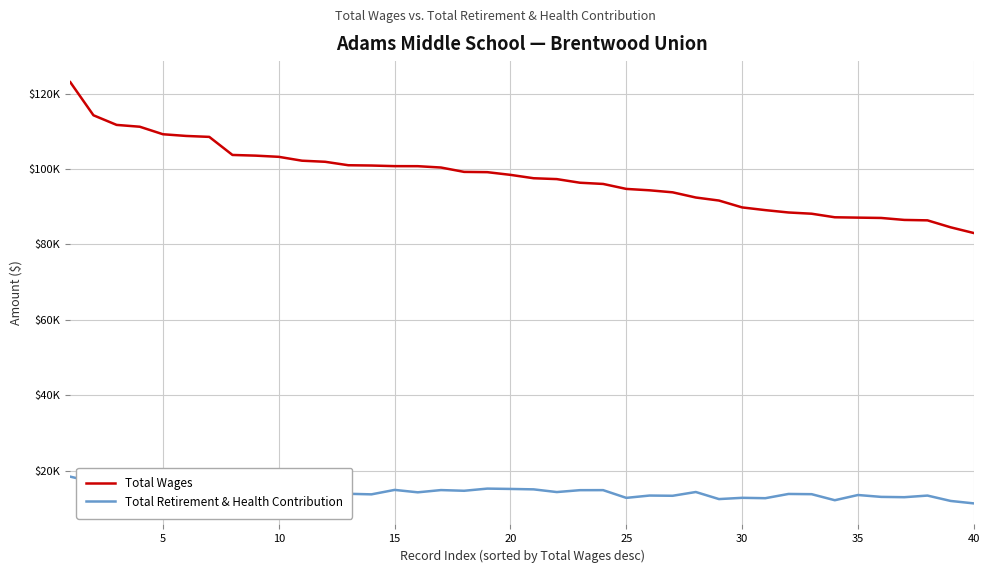

Which series has the largest total across all categories?

Total Wages